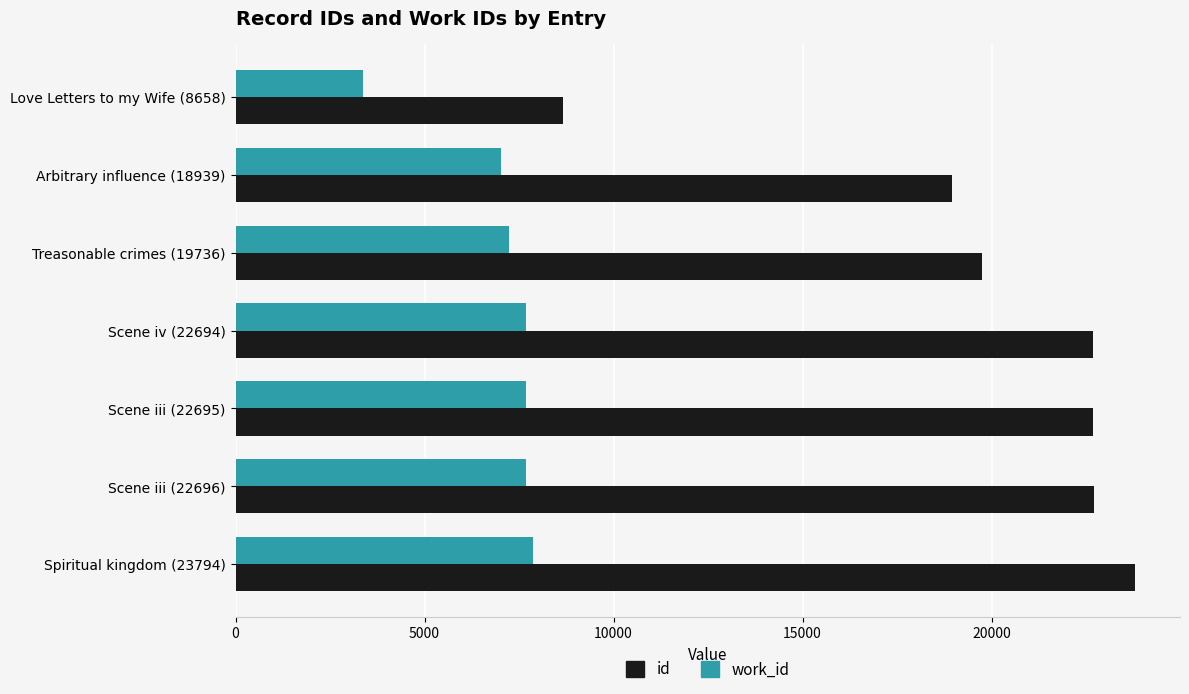

At which label is id closest to 16226?

Arbitrary influence (18939)